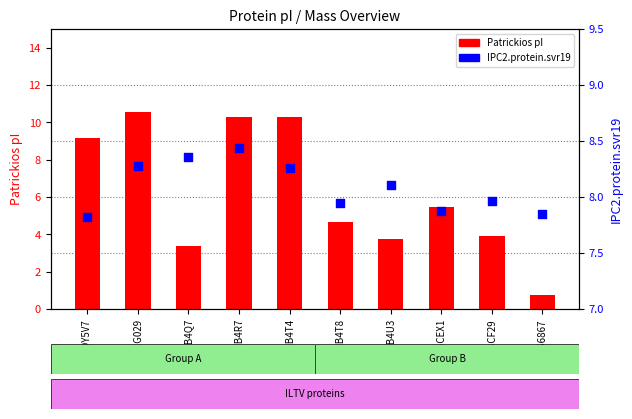

At which category is the sum across all series the highest?

E2G029